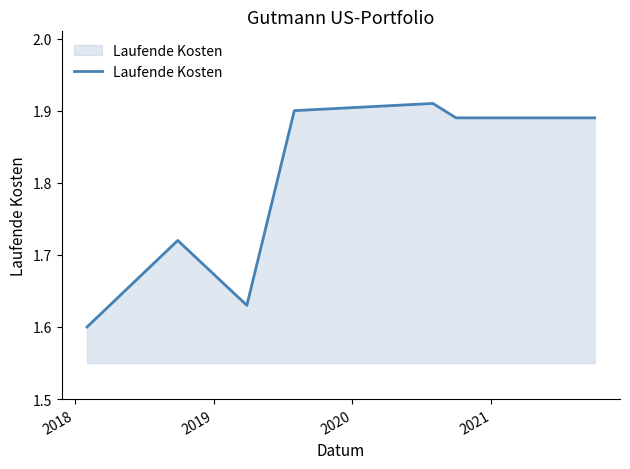

How many values are between 1 and 2?

7